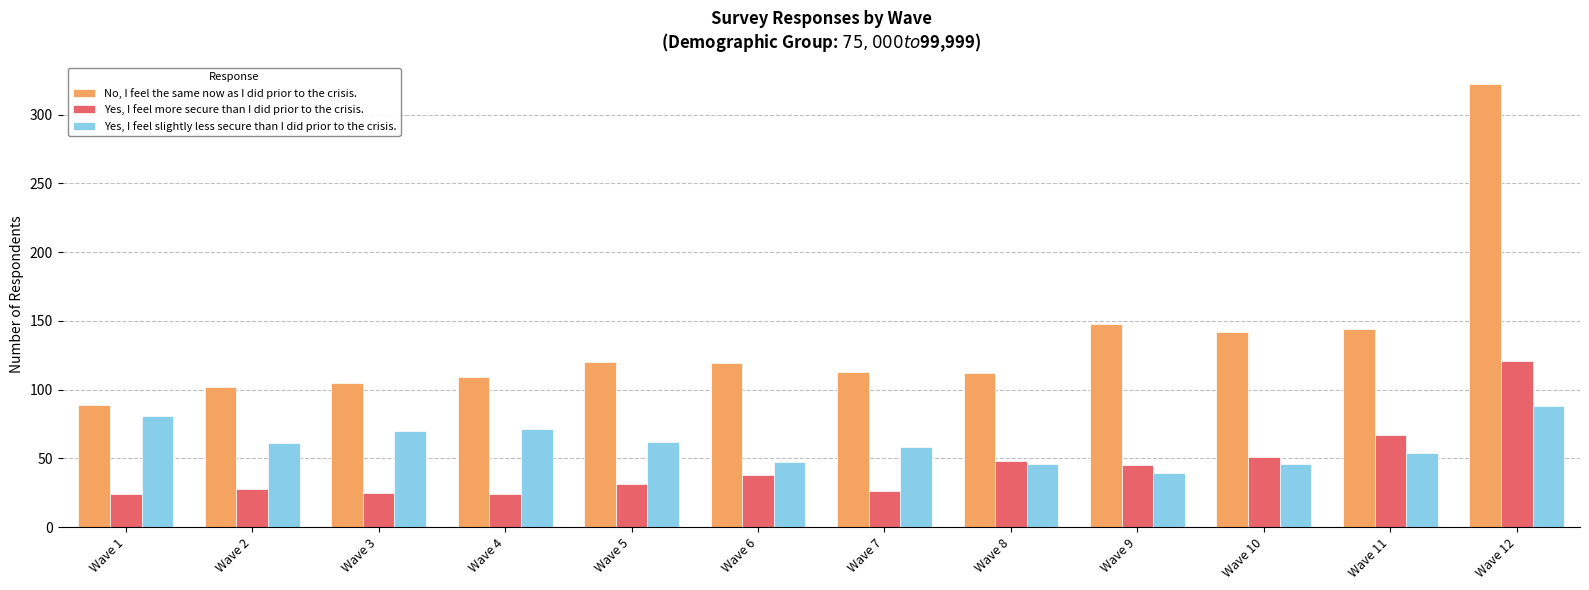

Is the value of No, I feel the same now as I did prior to the crisis. at Wave 10 greater than the value of Yes, I feel slightly less secure than I did prior to the crisis. at Wave 3?

Yes